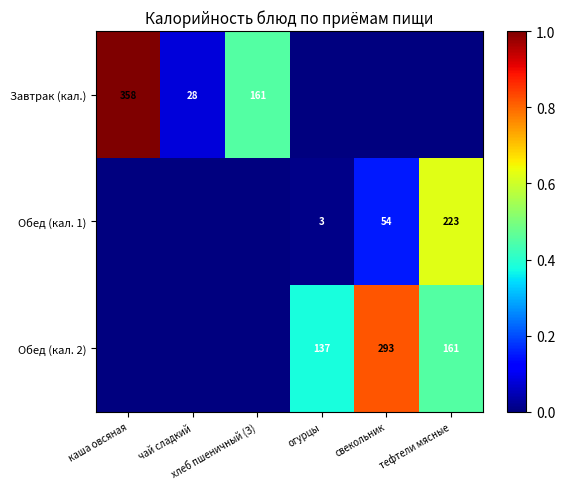

What is the spread (max minus min) of values at свекольник?

0.8